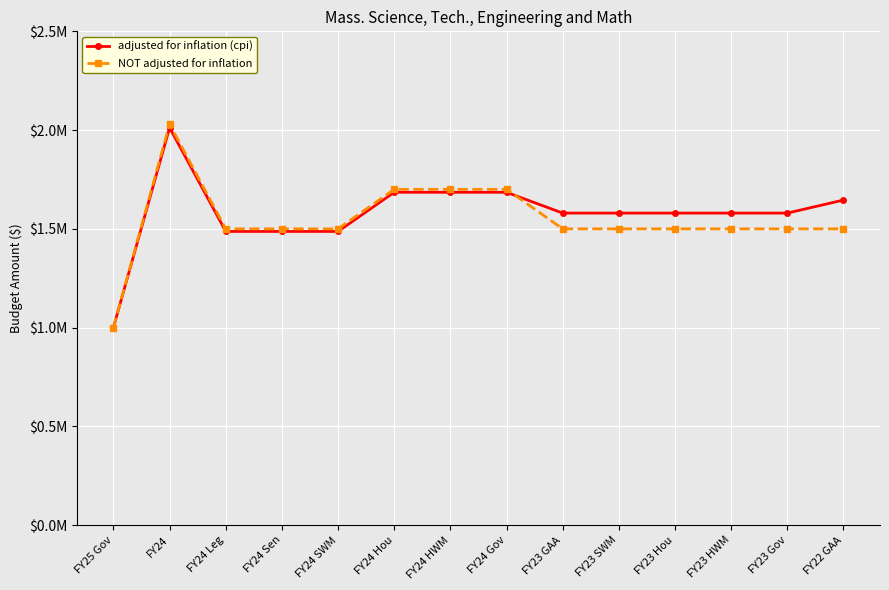

What is the average value of the NOT adjusted for inflation series?

1545000